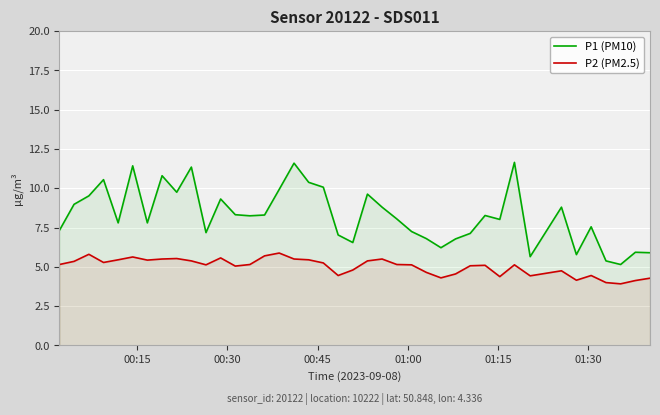

Which series has the largest total across all categories?

P1 (PM10)